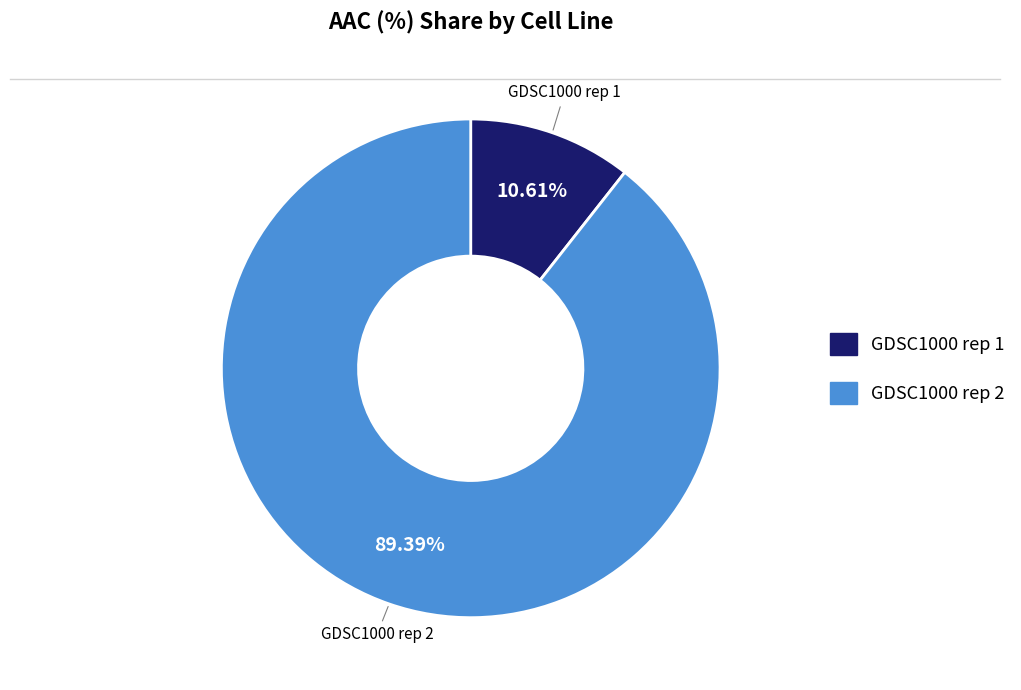

What is the smallest slice in the pie chart?

GDSC1000 rep 1